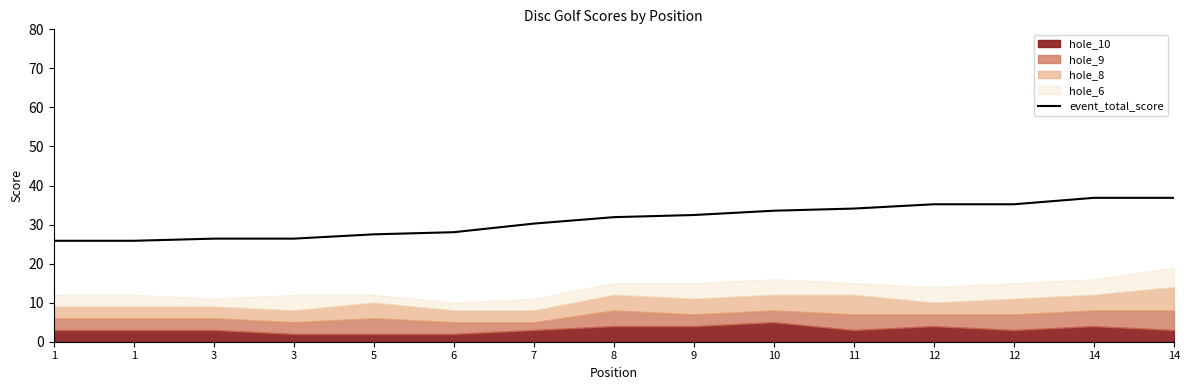

What is the minimum value shown in the chart?

25.9